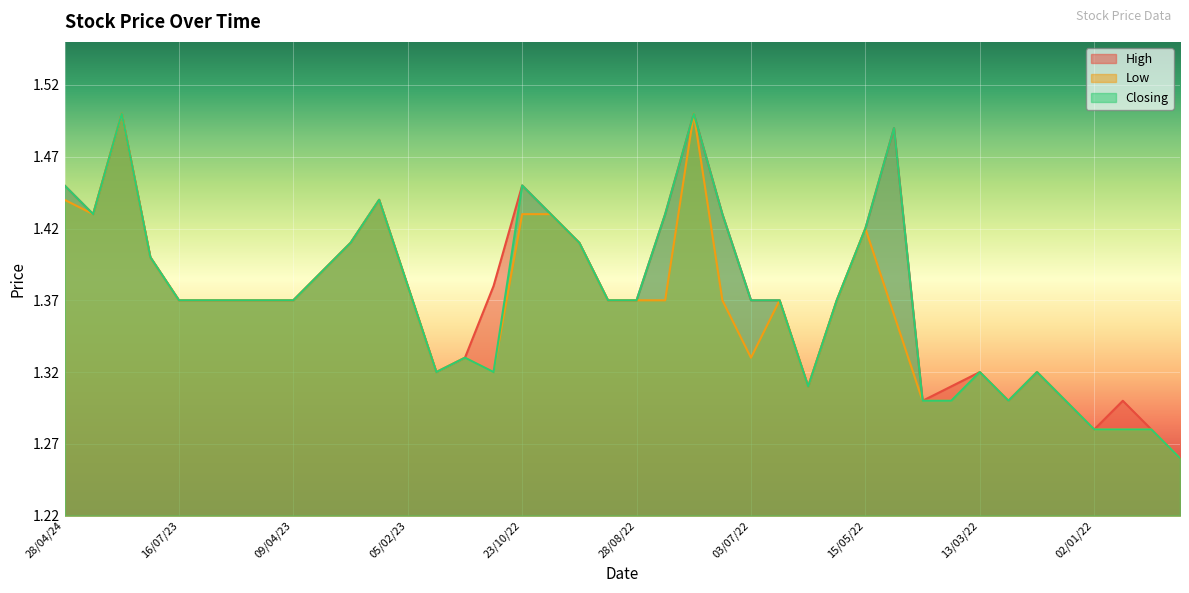

What are all the series names shown in the legend?

High, Low, Closing